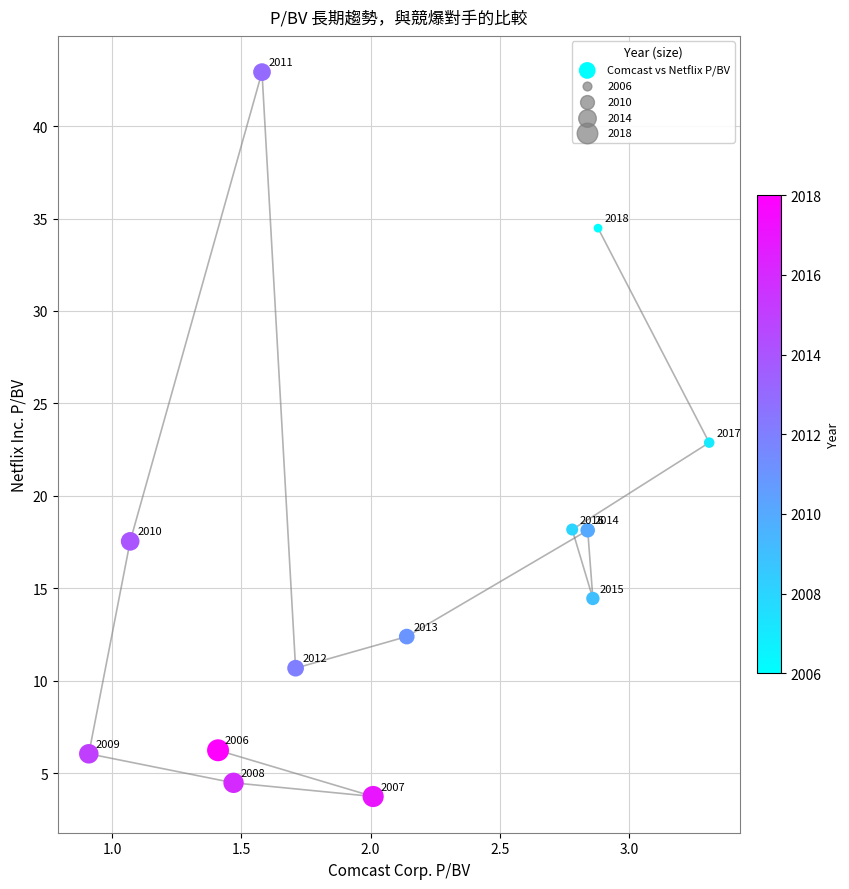

What Y value in the scatter plot is closest to 23?

22.9